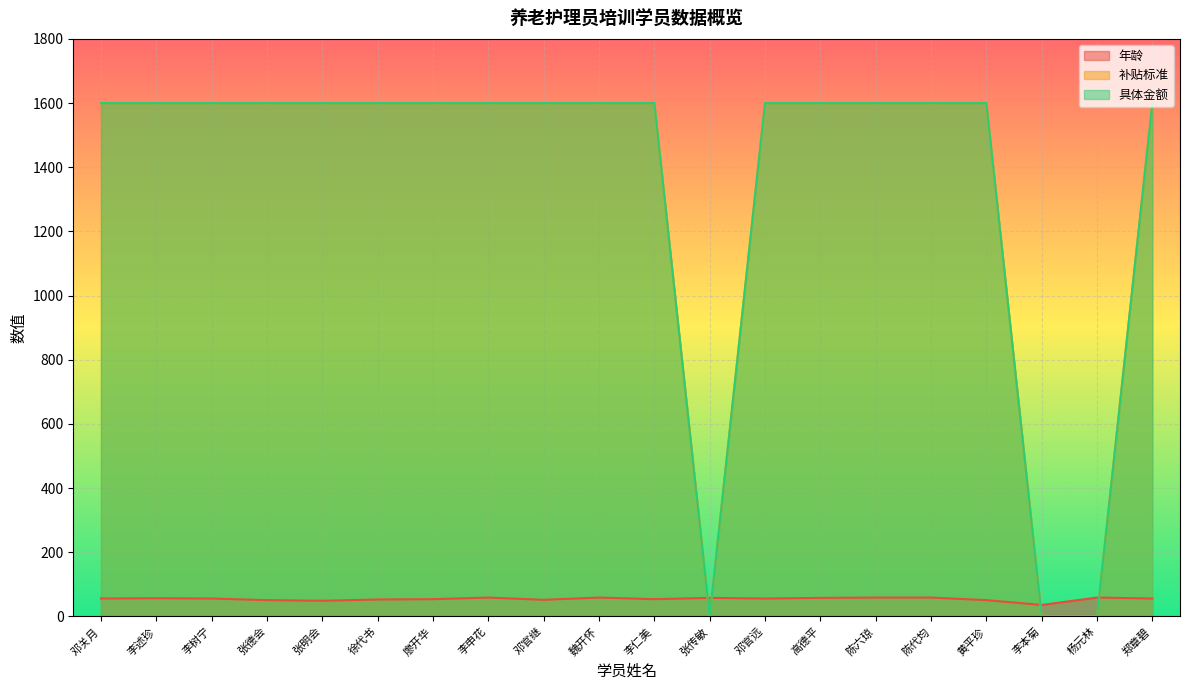

Reading left to right, extract all data points from this chart.

年龄: 56	57	56	51	49	53	54	59	52	59	54	58	56	58	59	59	51	36	59	56
补贴标准: 1600	1600	1600	1600	1600	1600	1600	1600	1600	1600	1600	0	1600	1600	1600	1600	1600	0	0	1600
具体金额: 1600	1600	1600	1600	1600	1600	1600	1600	1600	1600	1600	0	1600	1600	1600	1600	1600	0	0	1600